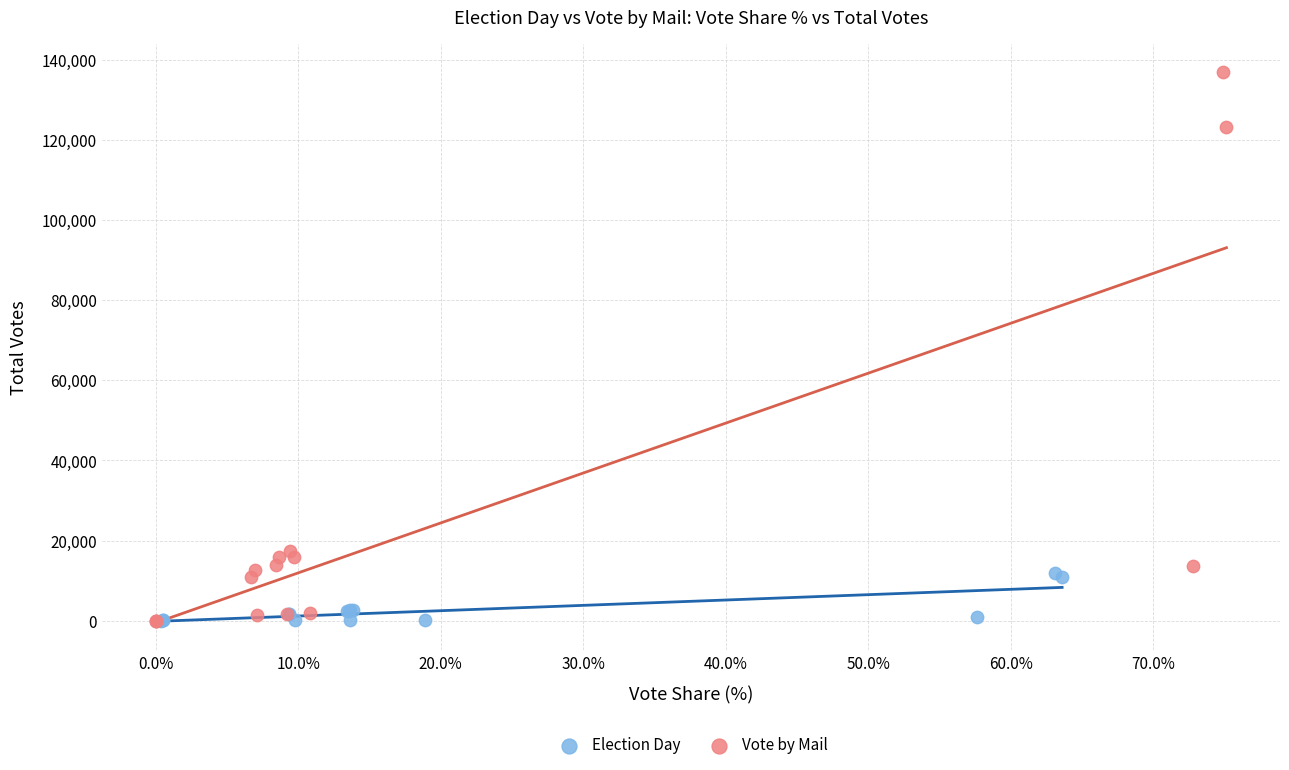

Which series has the largest Y range (max minus min)?

Vote by Mail